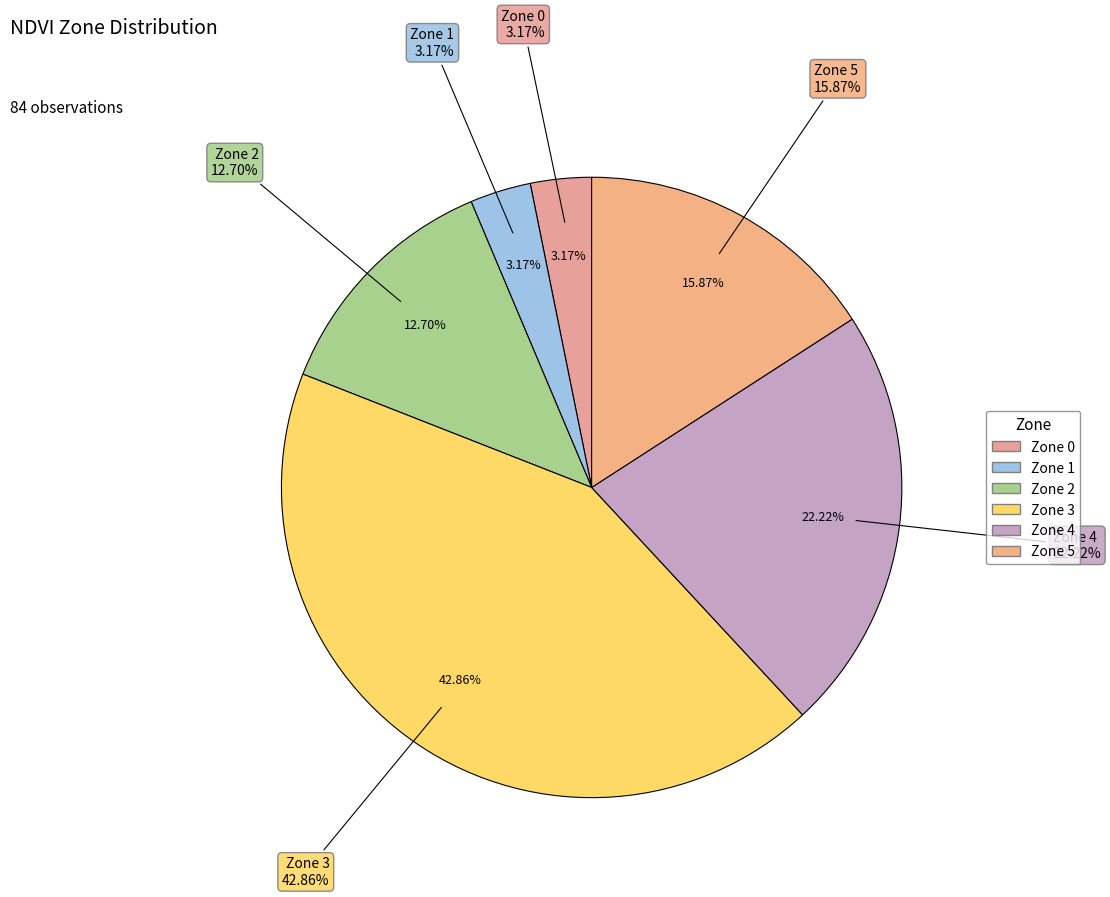

Is it true that Zone 1 is 14% of the pie?

False